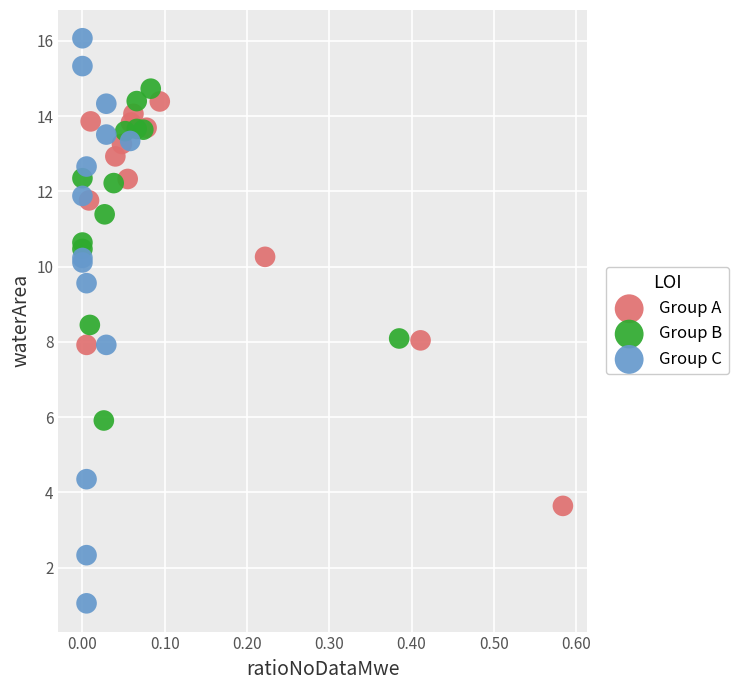

Which series contains the lowest Y value?

Group C